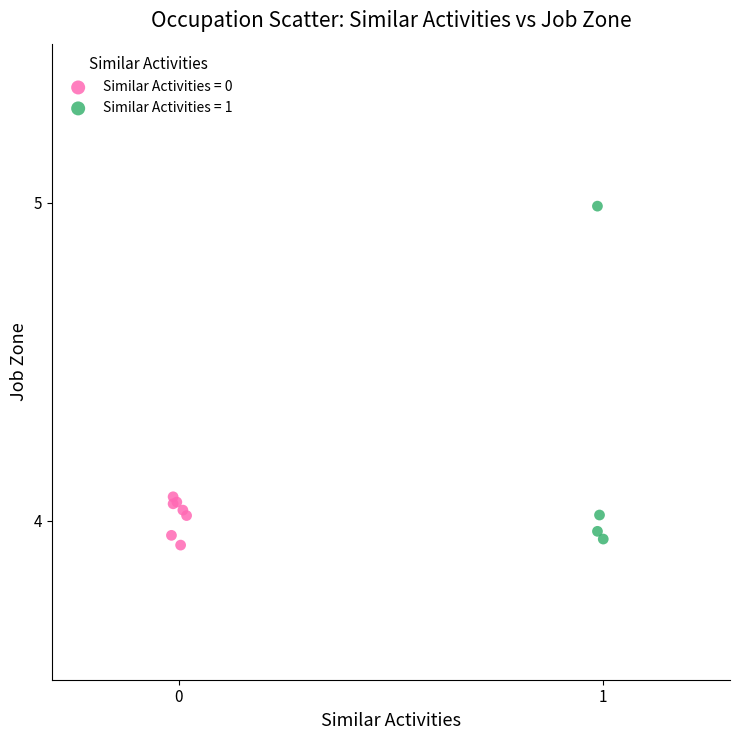

Which series contains the highest Y value?

Similar Activities = 1